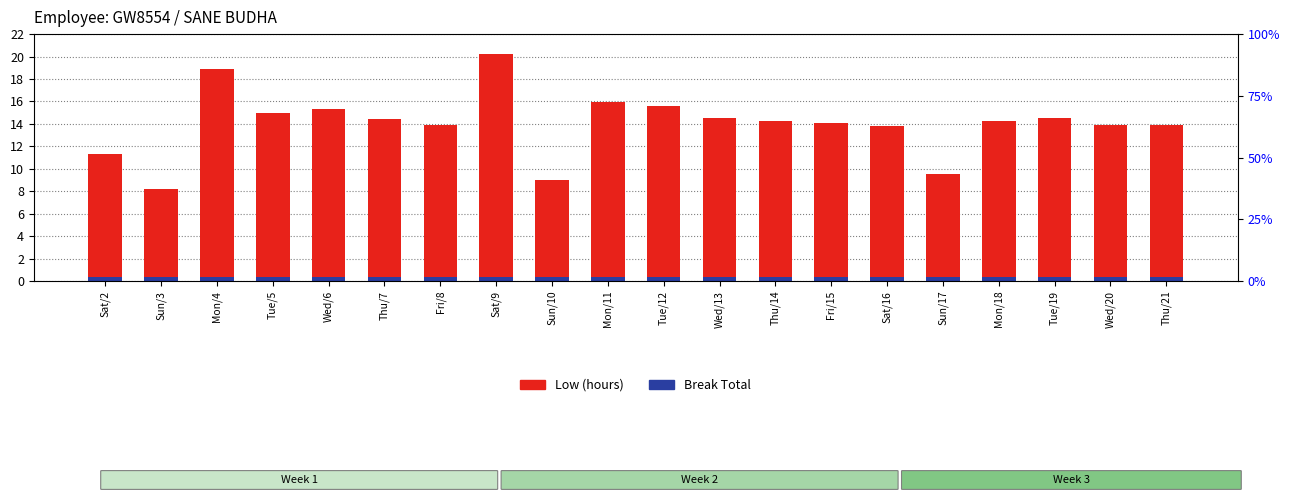

Does the chart contain any negative values?

No